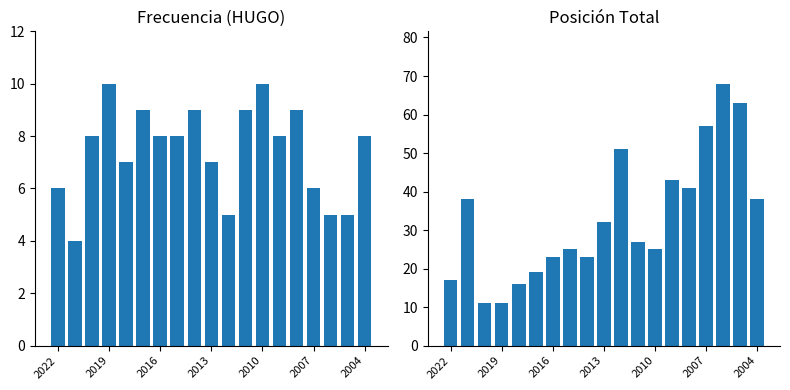

What is the lowest value of the Posición Total series?

11